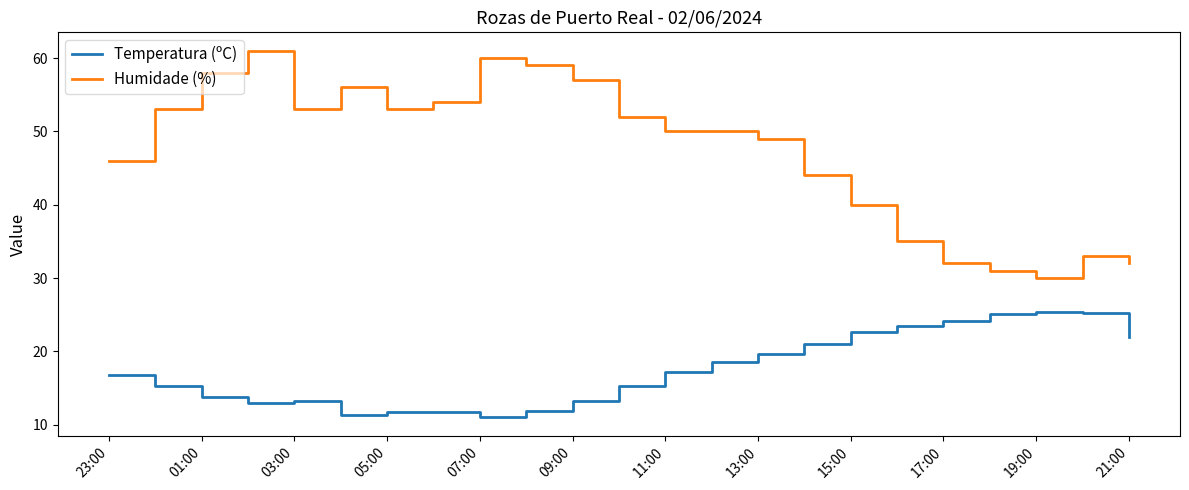

Which series has the widest spread of values?

Humidade (%)